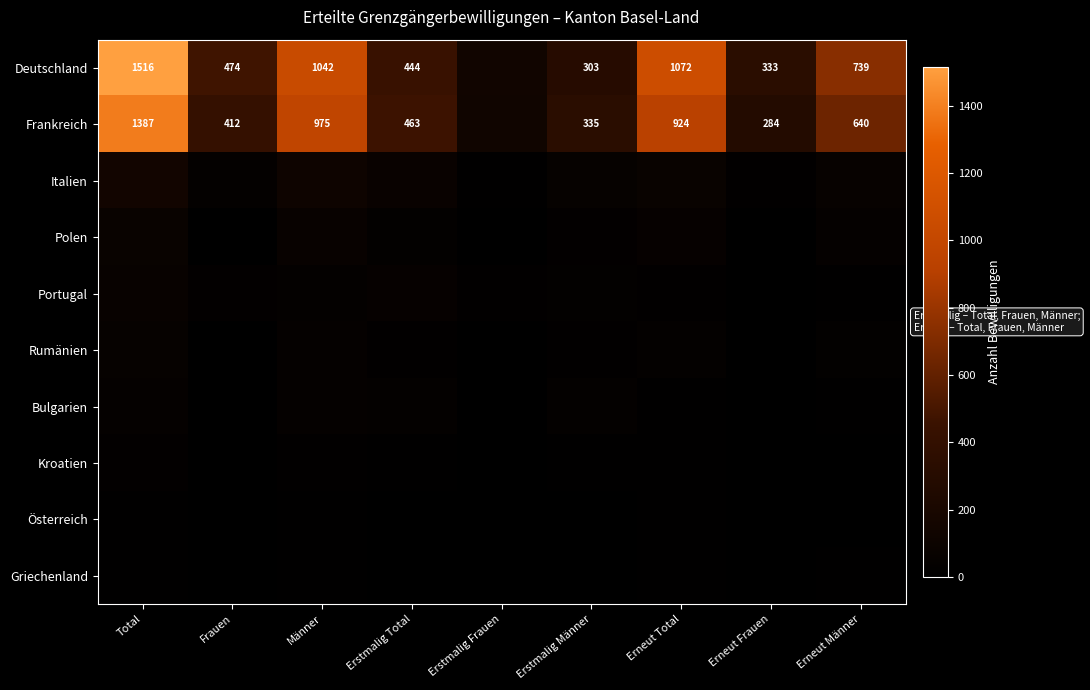

The Frankreich series shows 1349 at Männer. True or false?

False